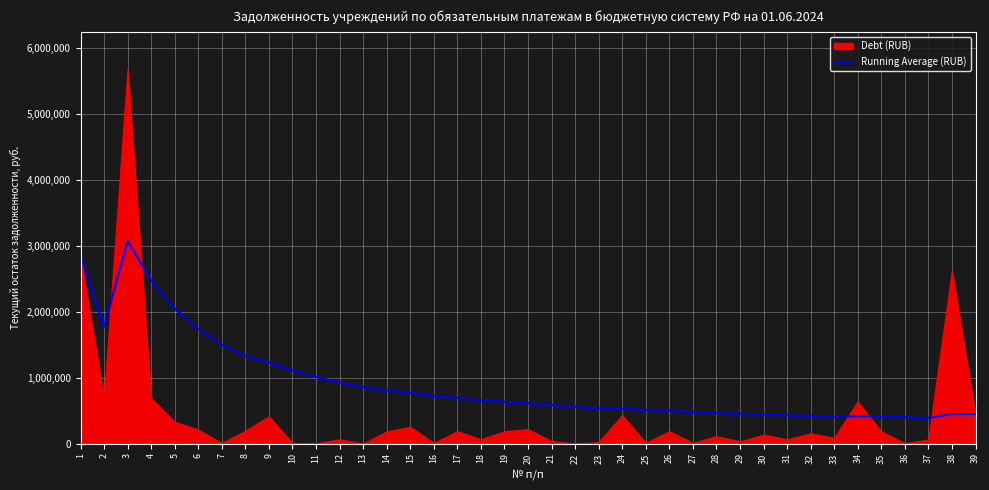

What is the ratio of the value at 18 to the value at 8?

0.5